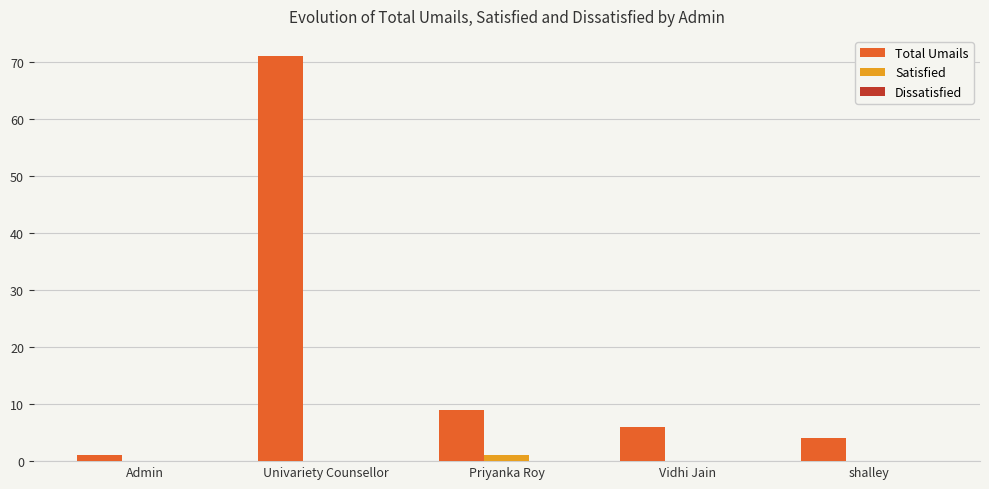

Which series changed the most between Univariety Counsellor and Priyanka Roy?

Total Umails